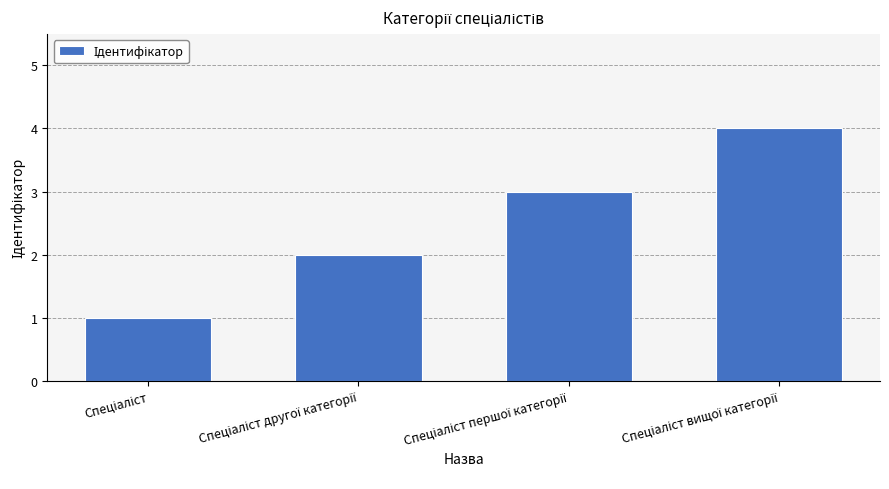

What is the sum of all values?

10